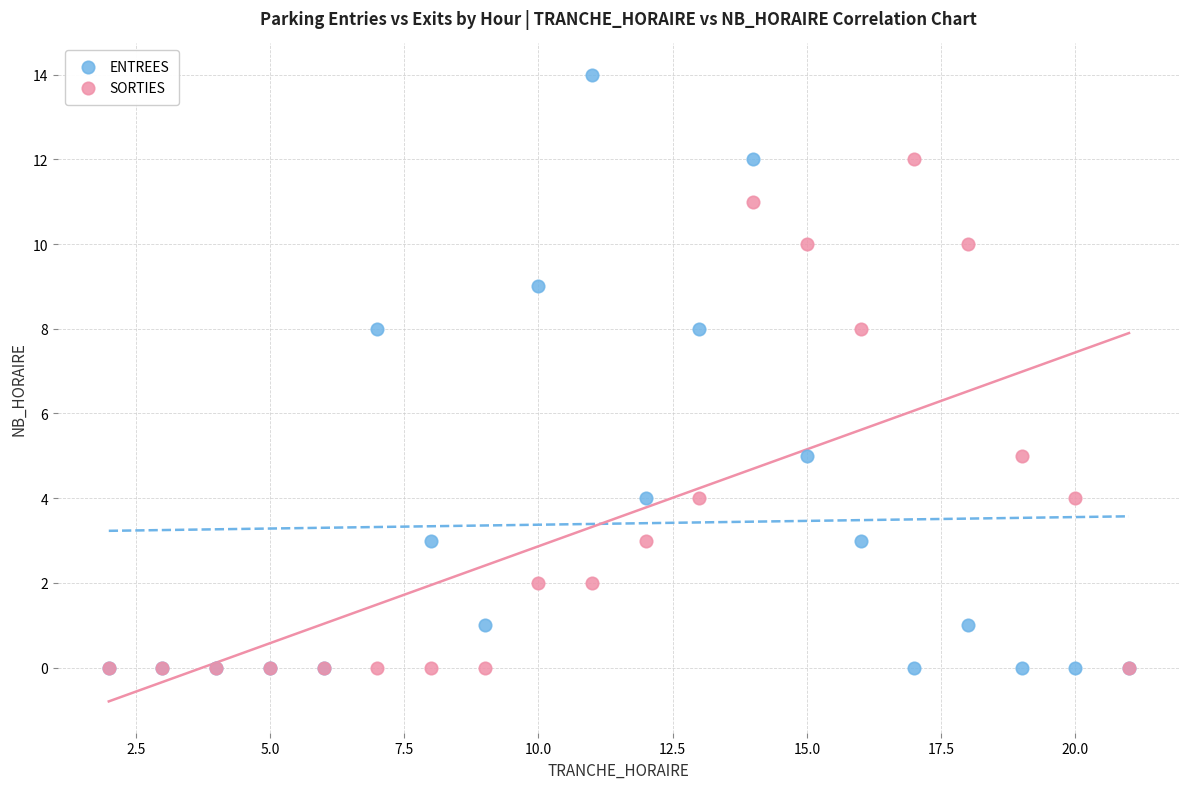

What are all the series names shown in the legend?

ENTREES, SORTIES